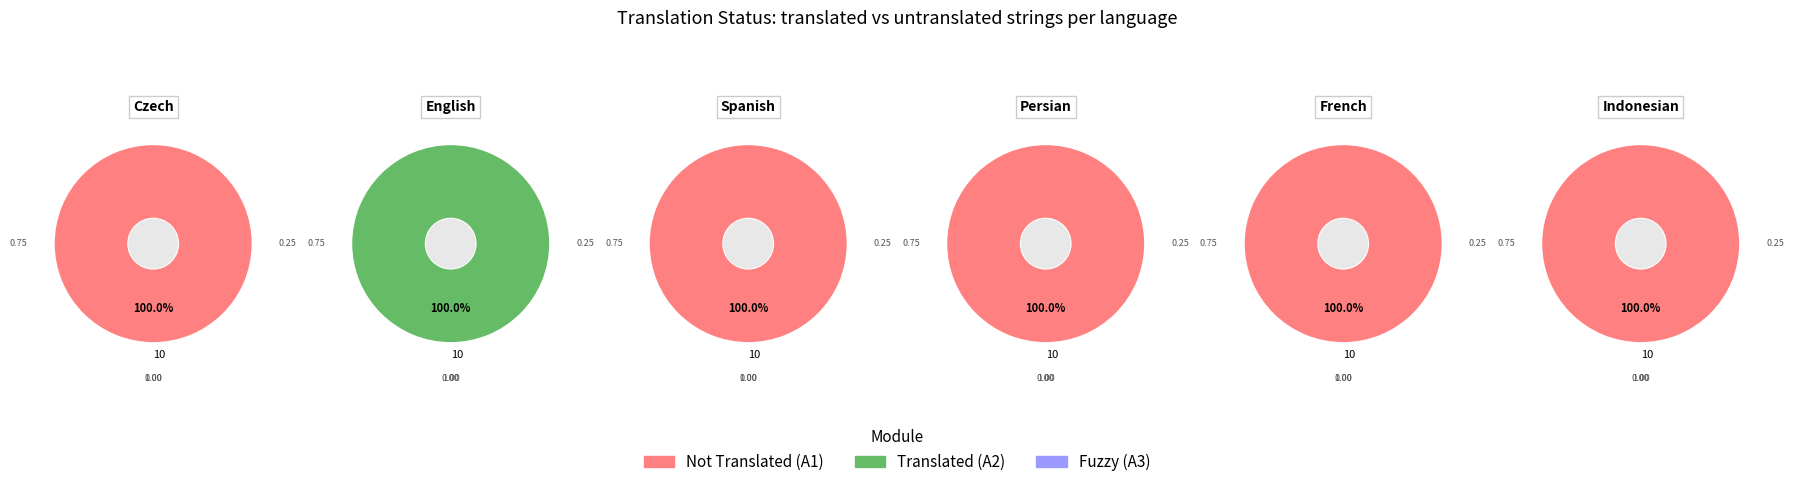

What is the spread (max minus min) of values at French?

10